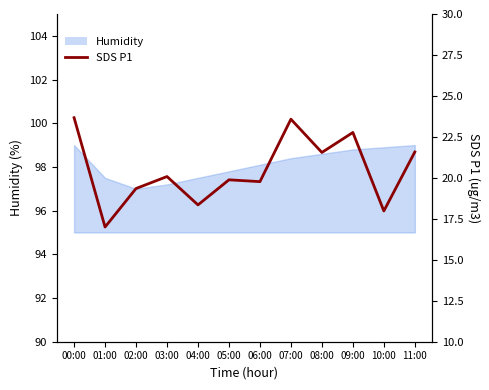

At which label is the value closest to 20?

03:00